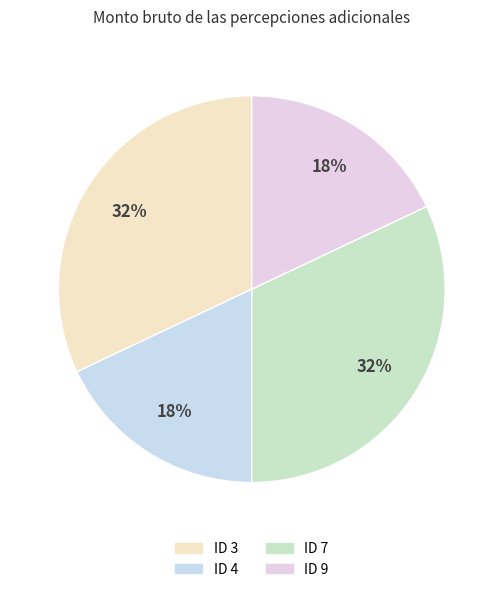

Count the number of slices in the pie.

4